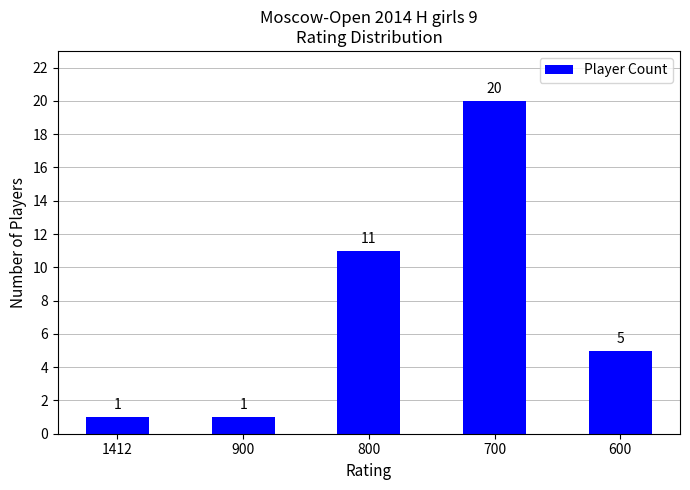

Where does the data first go above 5?

800